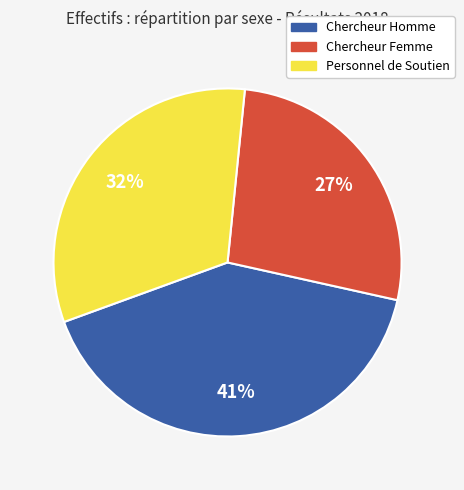

What percentage is the Personnel de Soutien slice, to the nearest percent?

32%